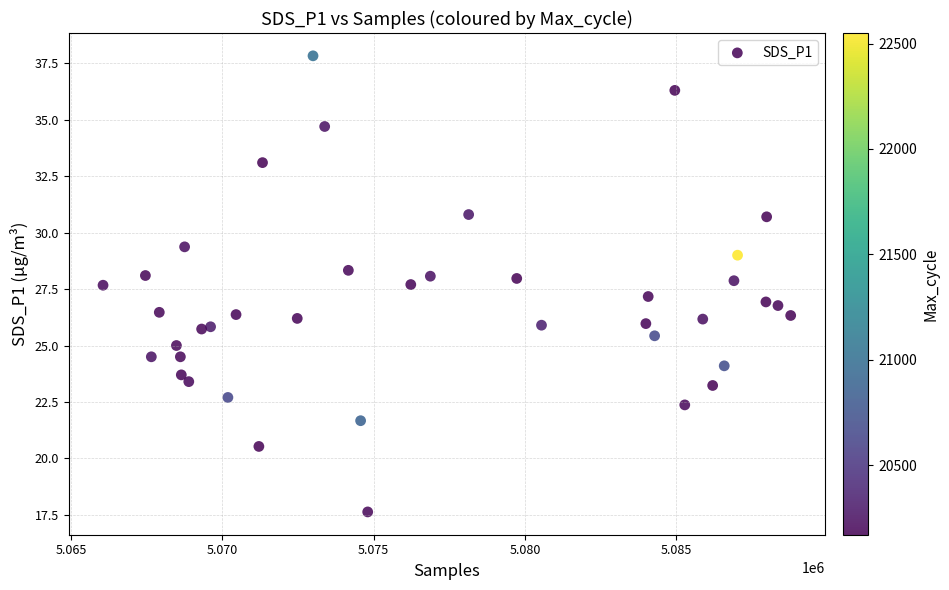

What is the range of X values (max minus min)?

22711.0